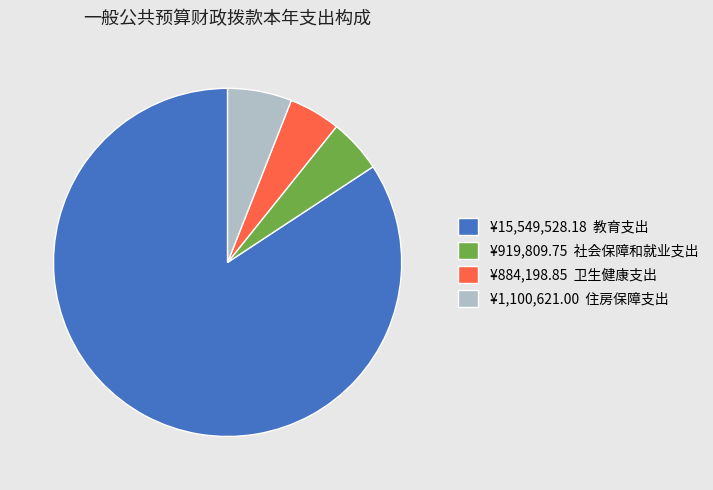

Is there a majority slice in this chart?

Yes